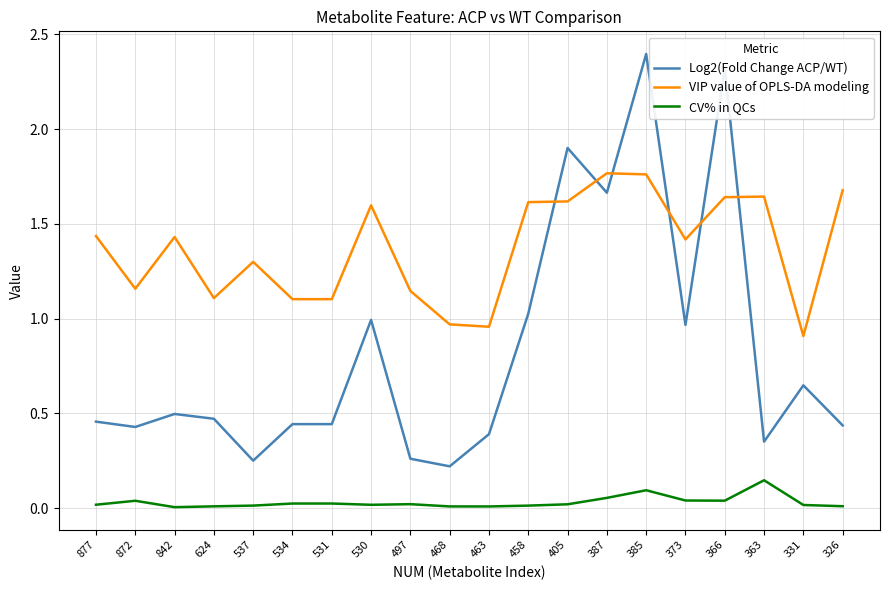

Count the number of categories in the chart.

20